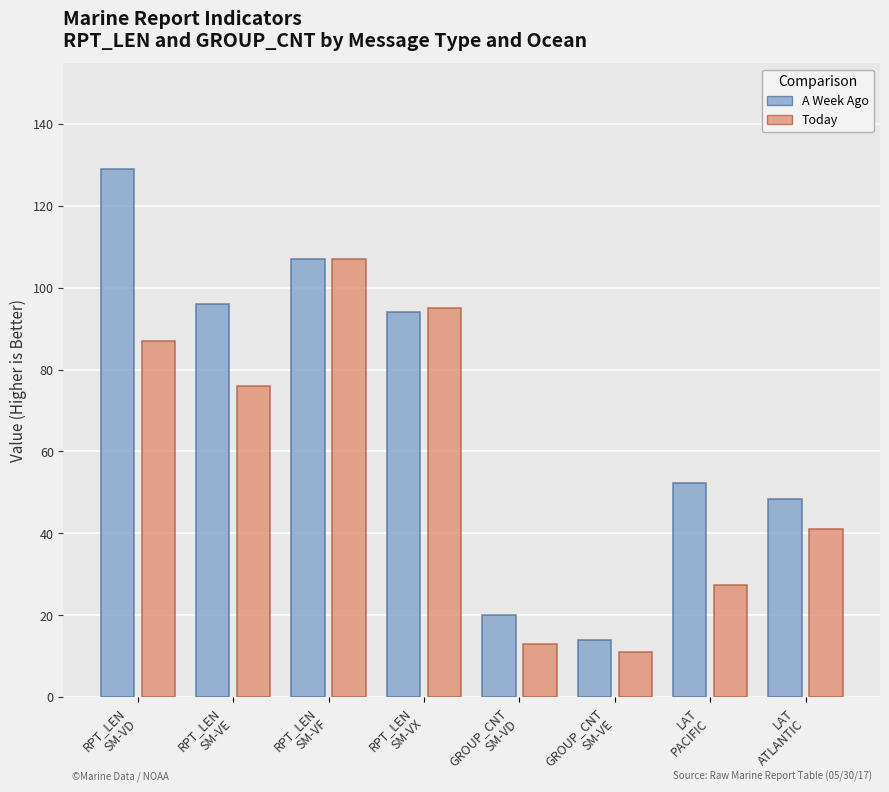

Read the A Week Ago value at RPT_LEN
SM-VE.

96.0